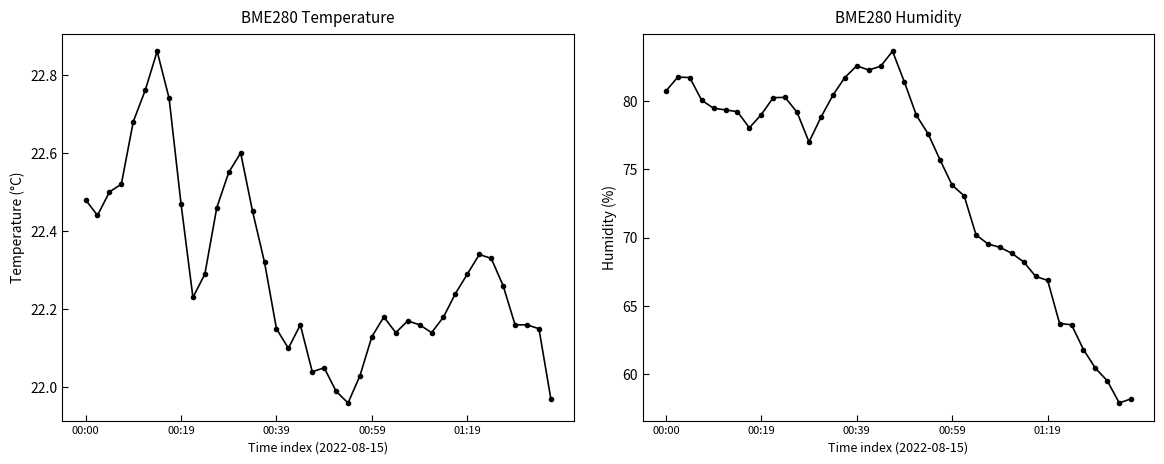

How many interior local peaks does the BME280_humidity series have?

4